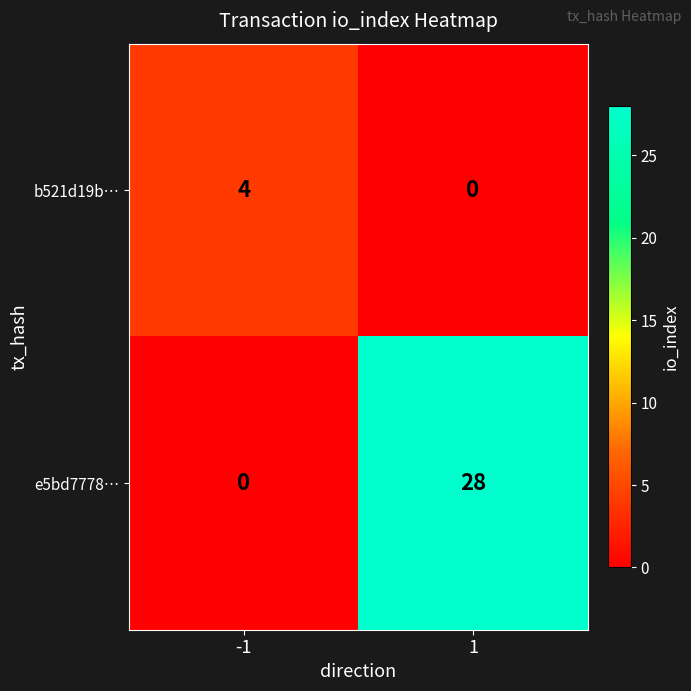

What is the sum of the e5bd7778… values at -1 and 1?

28